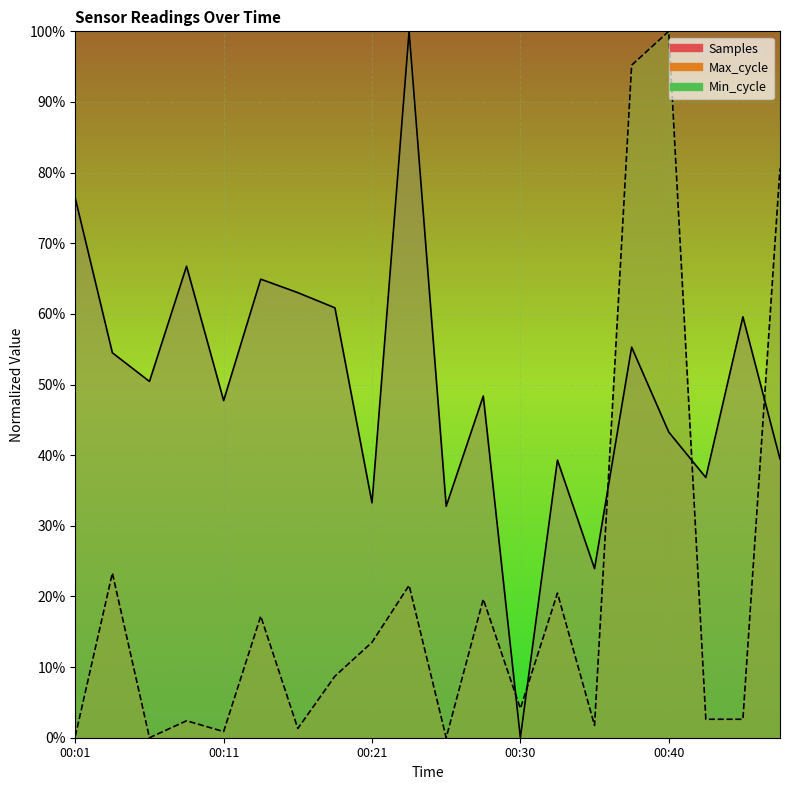

True or false: Samples has a value of 1.2 at 00:01.

False